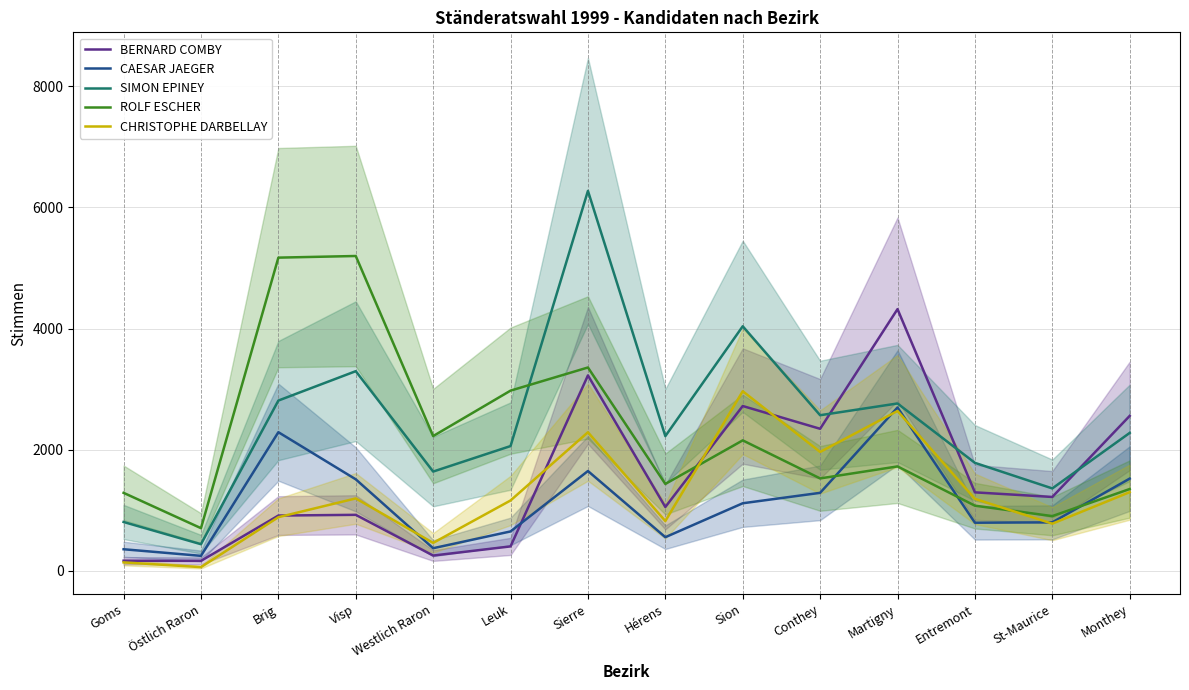

How many lines are shown in the chart?

5